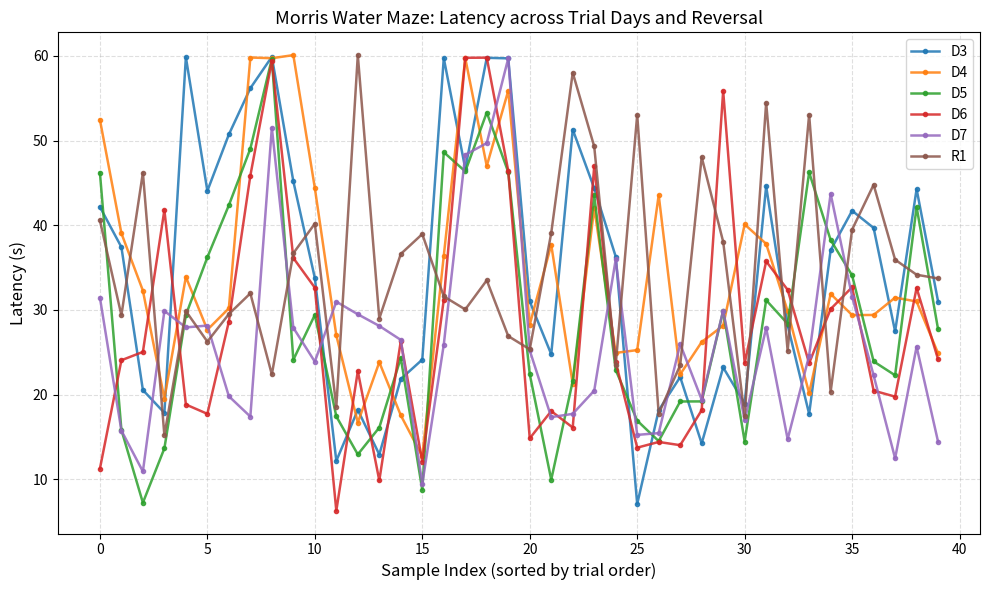

How many distinct data groups are displayed?

6